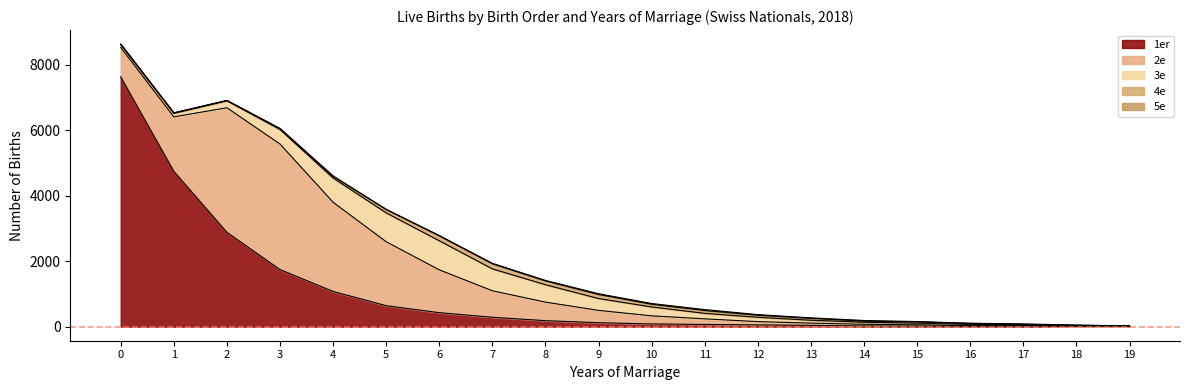

At which label does 1er reach its minimum?

19